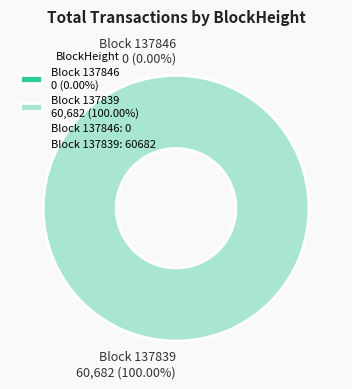

How many segments does this pie chart have?

2